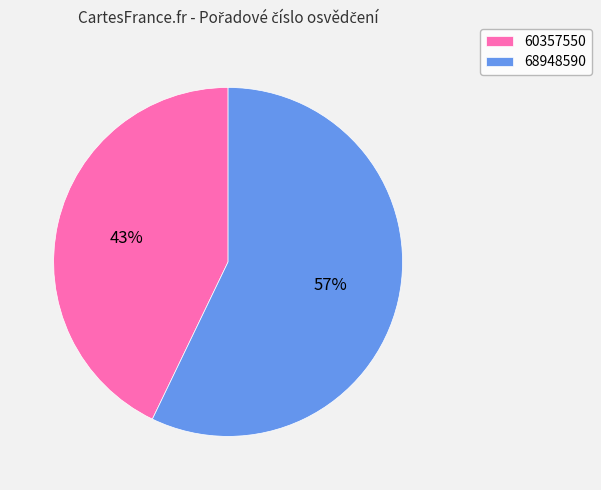

Which category has the biggest portion of the pie?

68948590